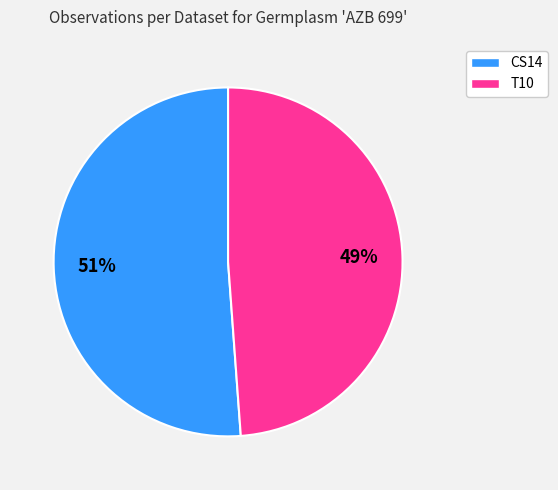

Combined, do T10 and CS14 account for over 50%?

Yes